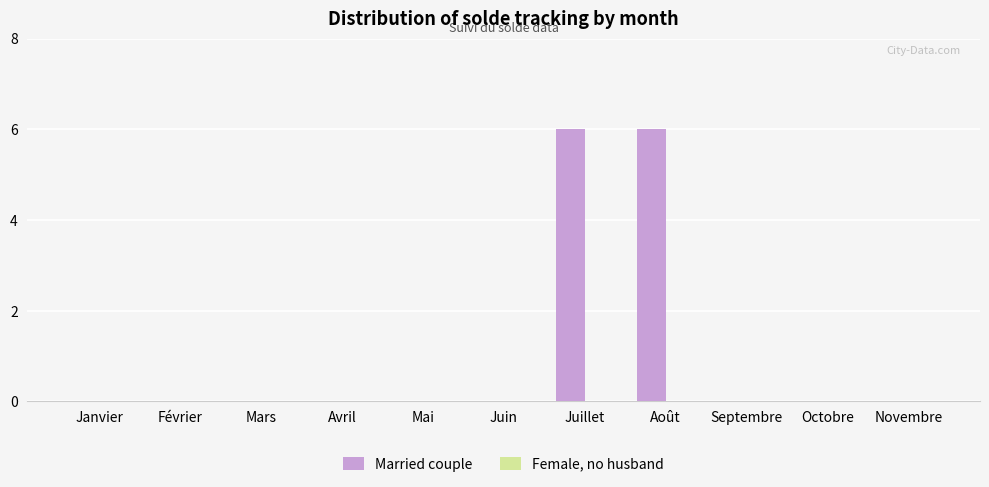

Reading left to right, what are all the values shown in this chart?

Janvier=0	Février=0	Mars=0	Avril=0	Mai=0	Juin=0	Juillet=6	Août=6	Septembre=0	Octobre=0	Novembre=0